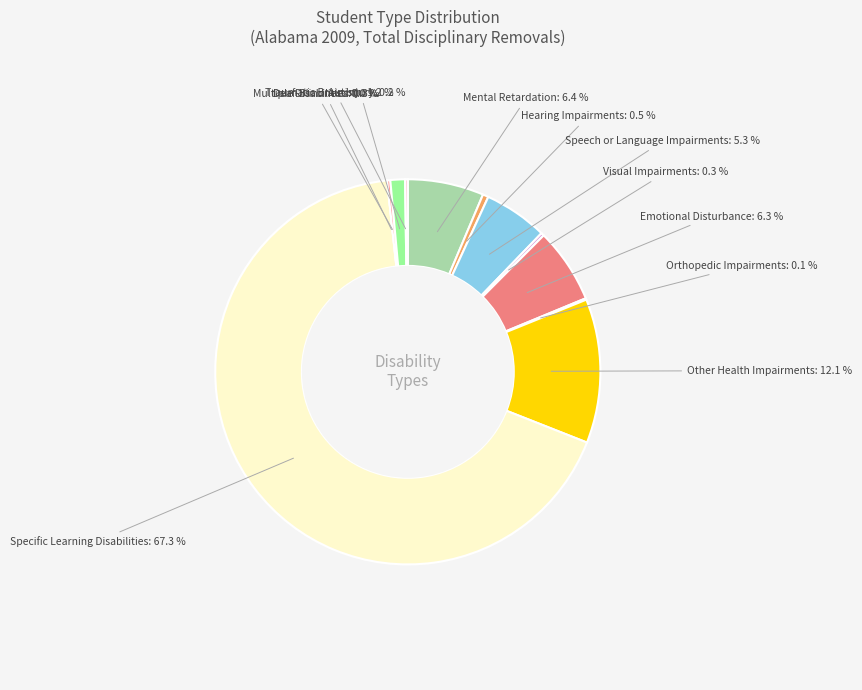

What portion of the pie excludes Visual Impairments?

99.7%